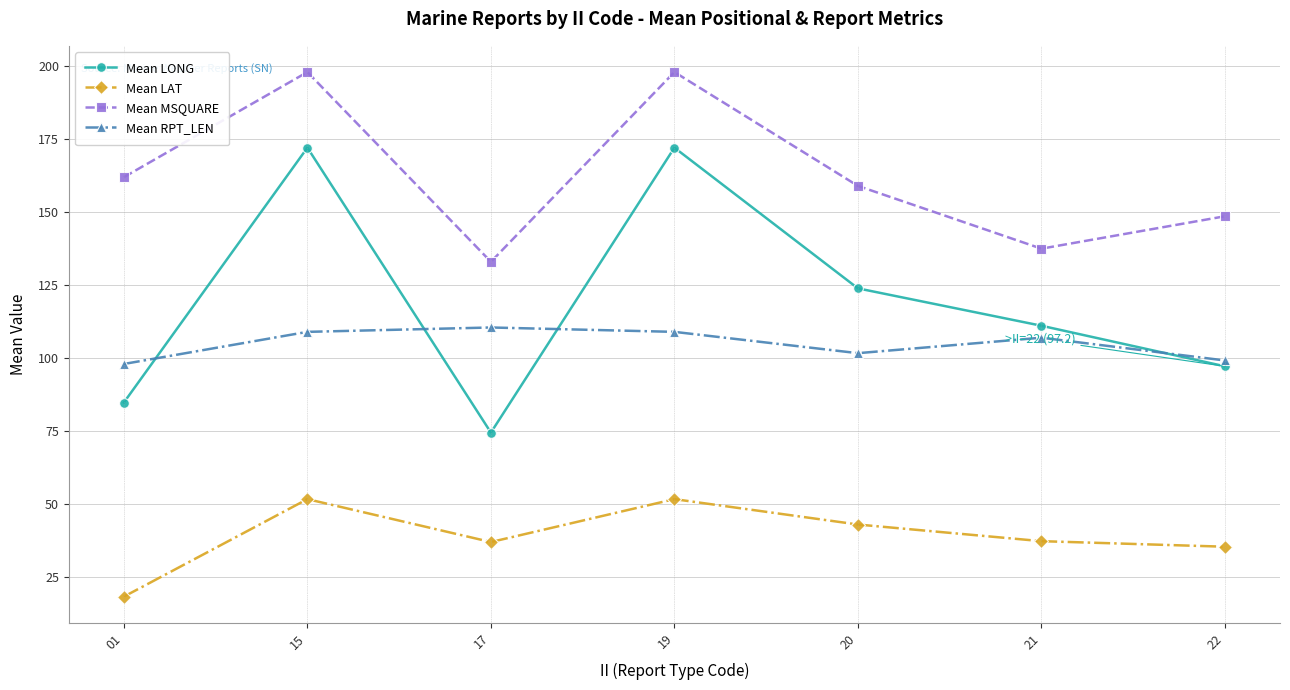

How many lines are shown in the chart?

4